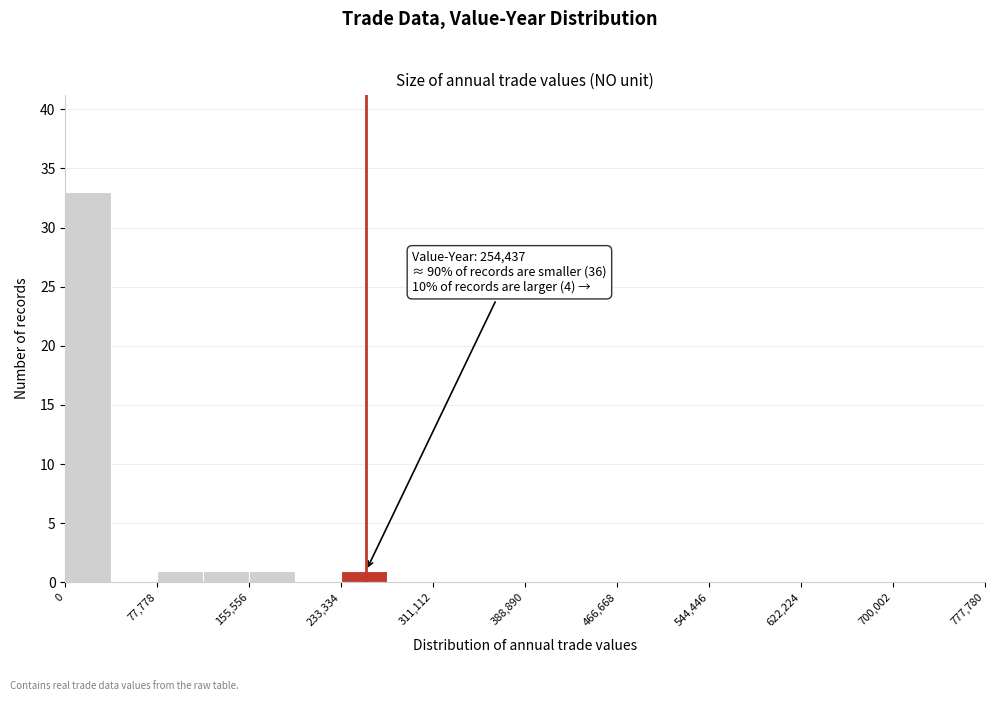

Read against the x-axis, roughly where is the centre of the tallest bar?

20000